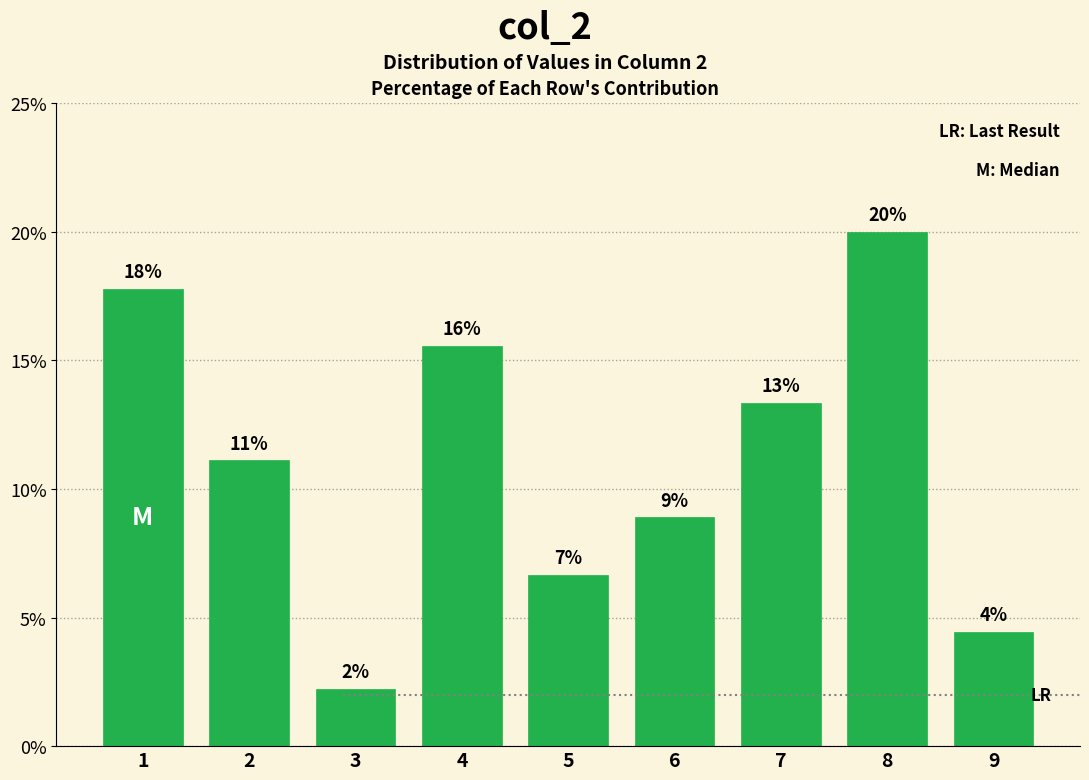

How many bars are there in total?

9